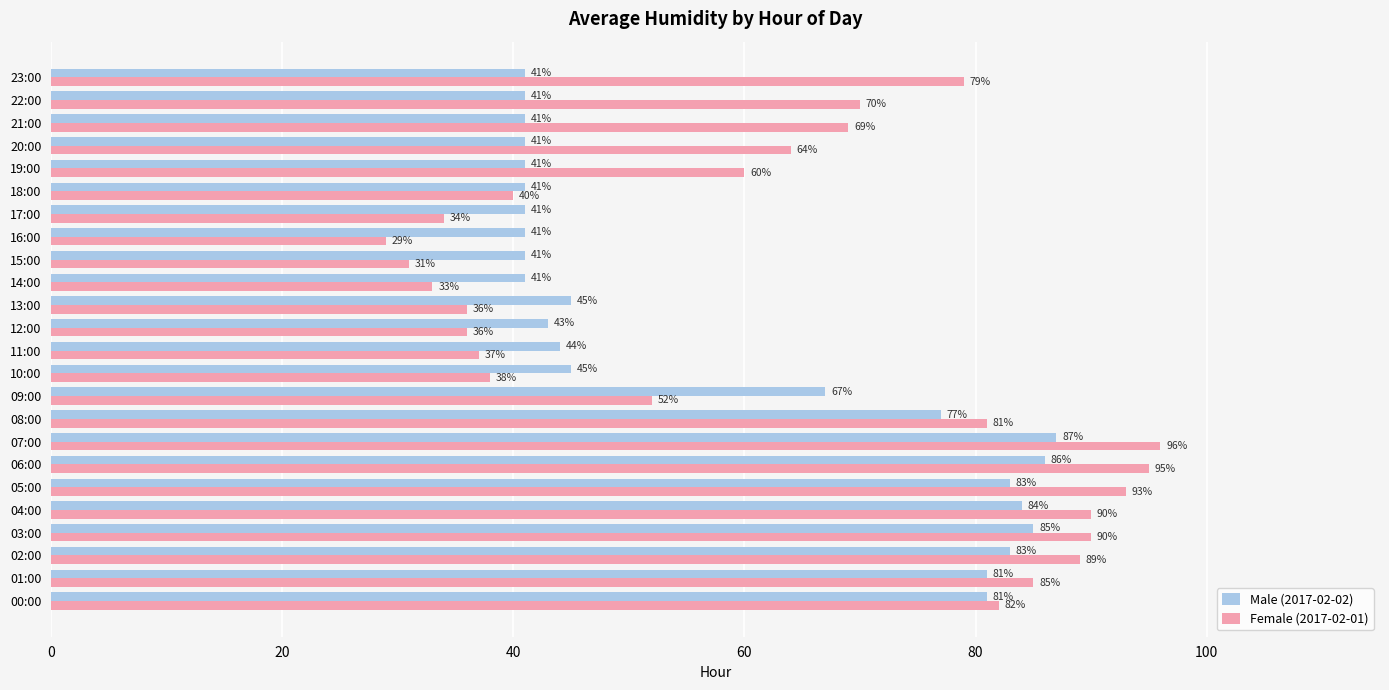

The Male (2017-02-02) series shows 20 at 22:00. True or false?

False